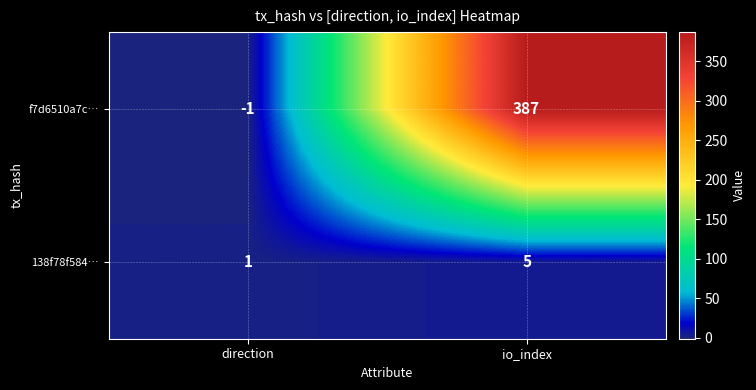

Reading right to left, list all the values displayed in this chart.

f7d6510a7c…: io_index=387	direction=-1
138f78f584…: io_index=5	direction=1